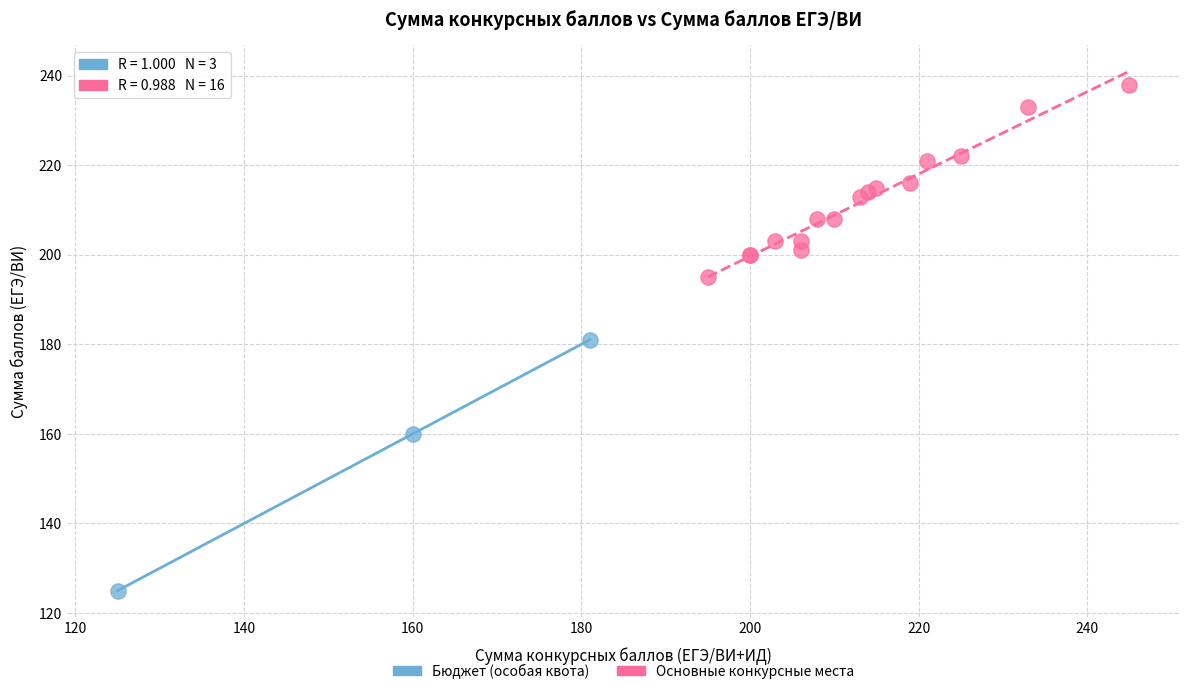

Which series has the largest Y range (max minus min)?

Бюджет (особая квота)